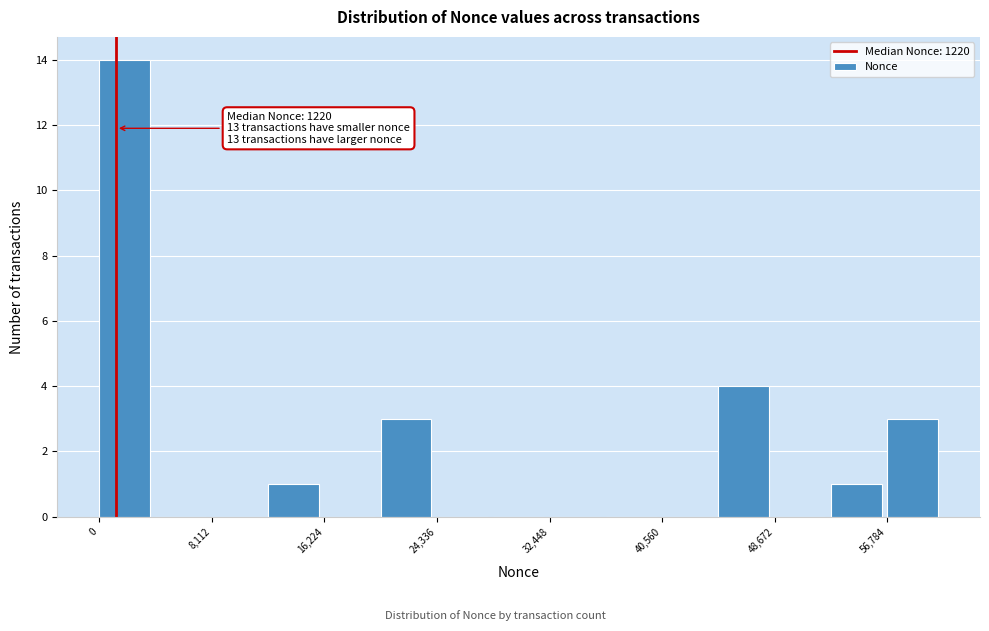

Over which range of the x-axis is the bar tallest?

0 to 4000